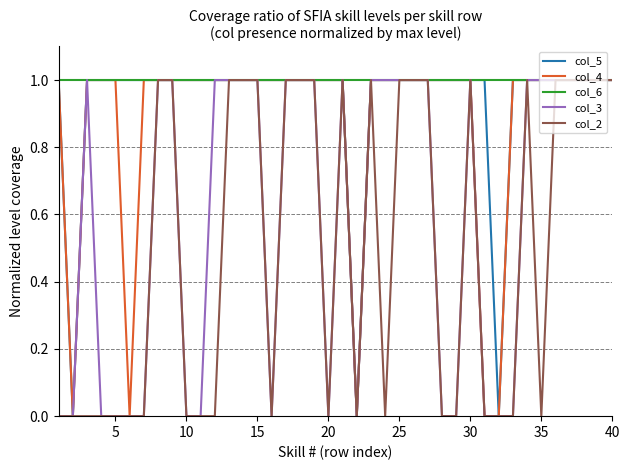

Which series has the largest total across all categories?

col_6